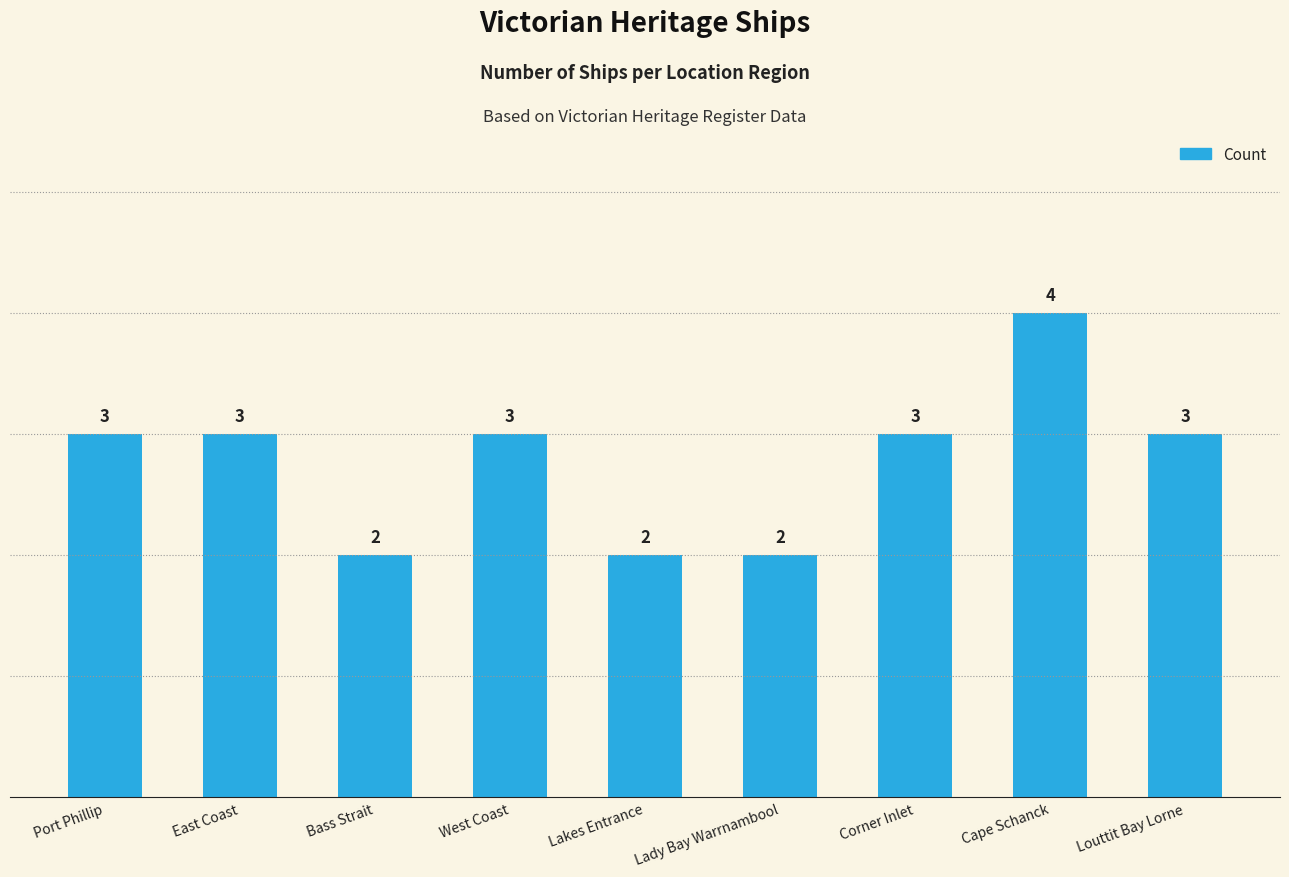

Are the bars horizontal?

No